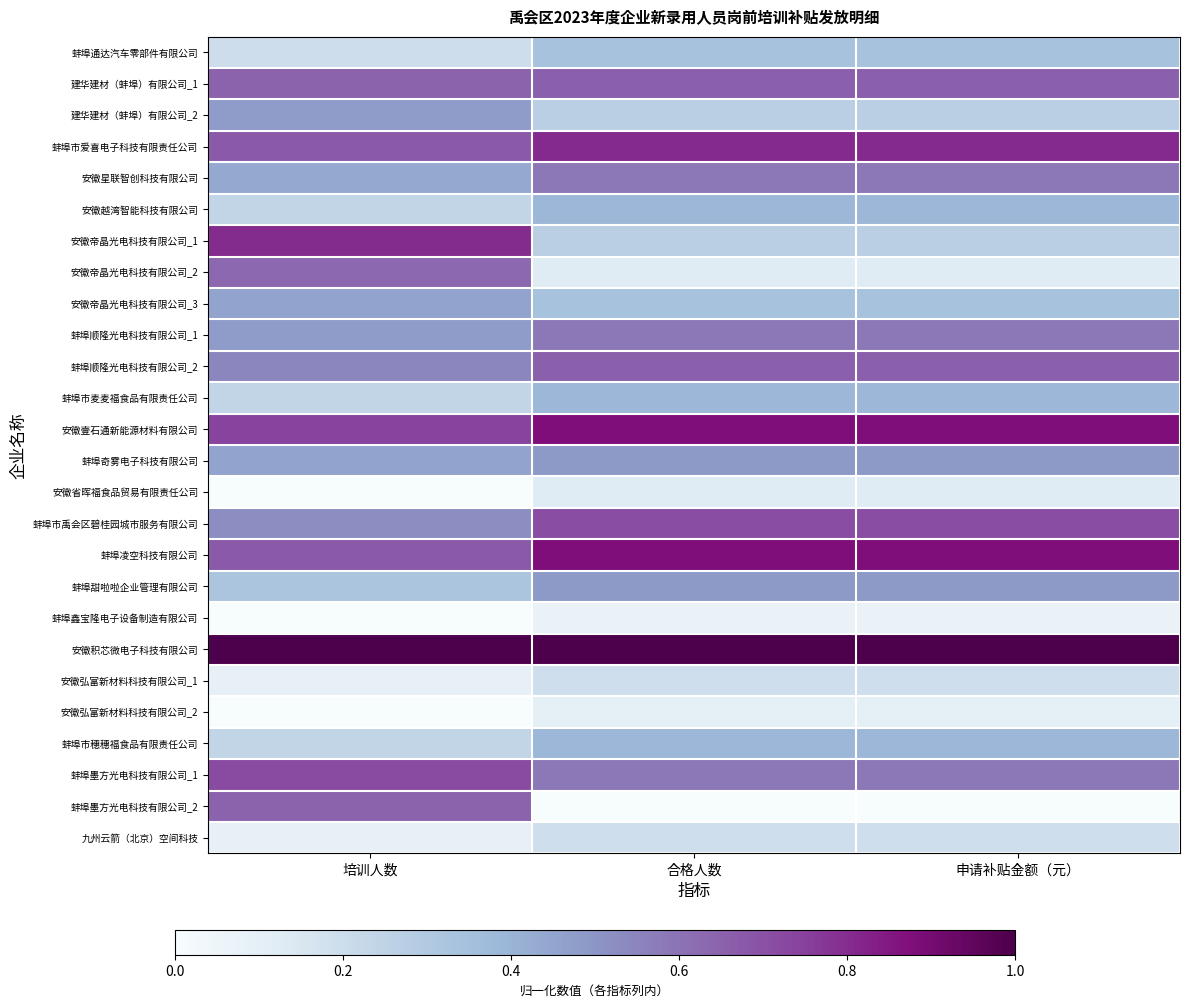

Between 申请补贴金额（元） and 培训人数, which is larger?

申请补贴金额（元）